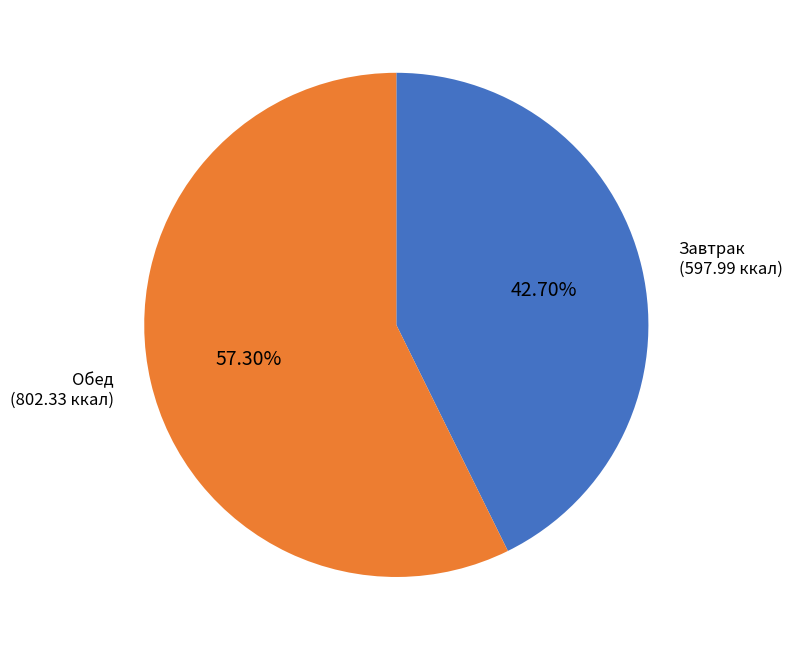

Rank the categories by value from lowest to highest.

Завтрак (597.99 ккал), Обед (802.33 ккал)